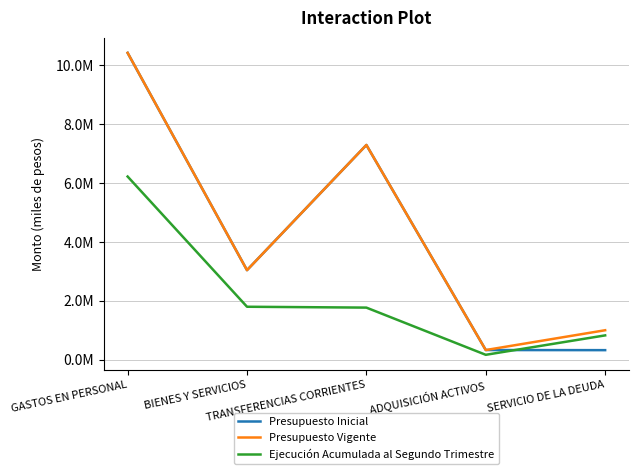

What is the approximate value of Presupuesto Vigente at BIENES Y SERVICIOS?

3040494